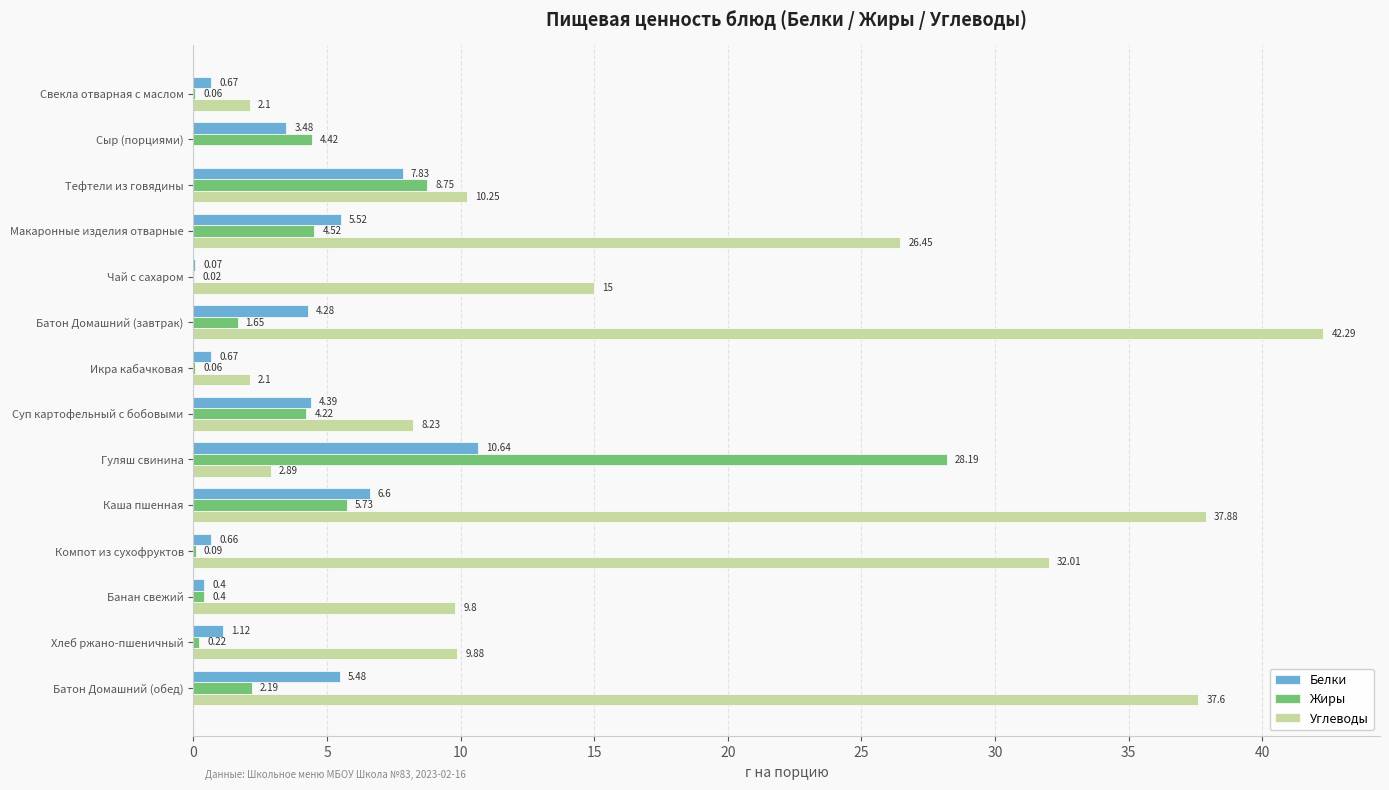

At which label is Жиры closest to 14?

Тефтели из говядины